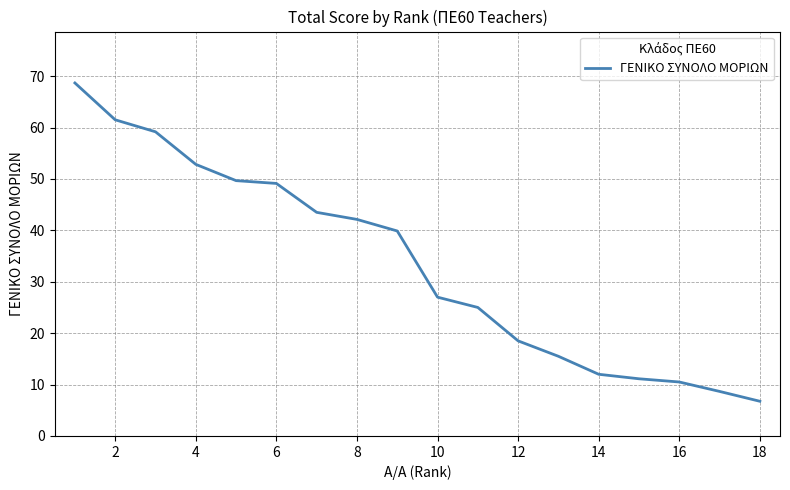

What is the minimum value shown in the chart?

6.8